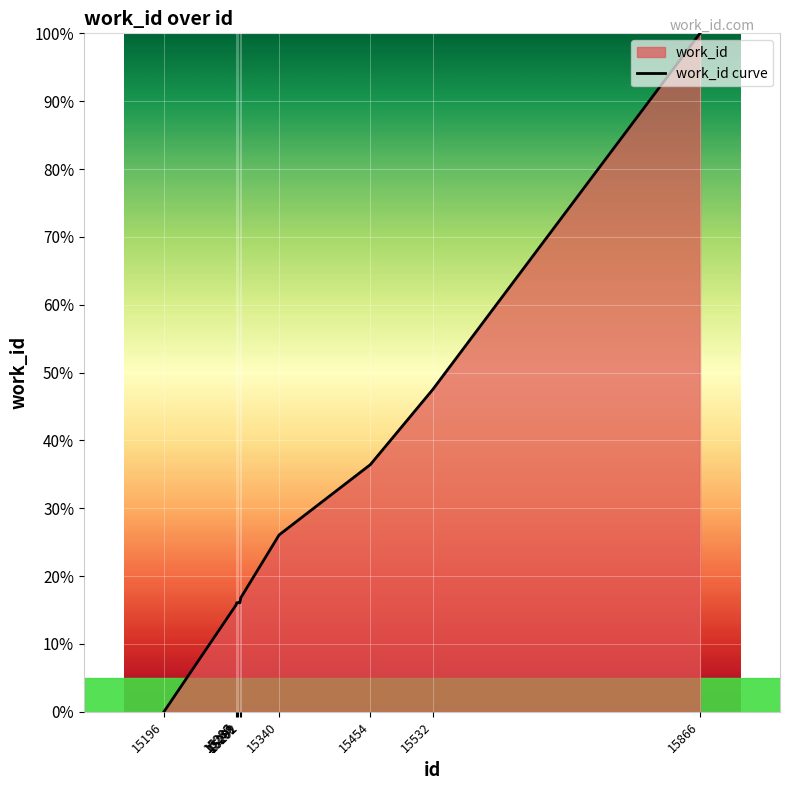

True or false: there are more than 2 points higher than both neighbors.

False